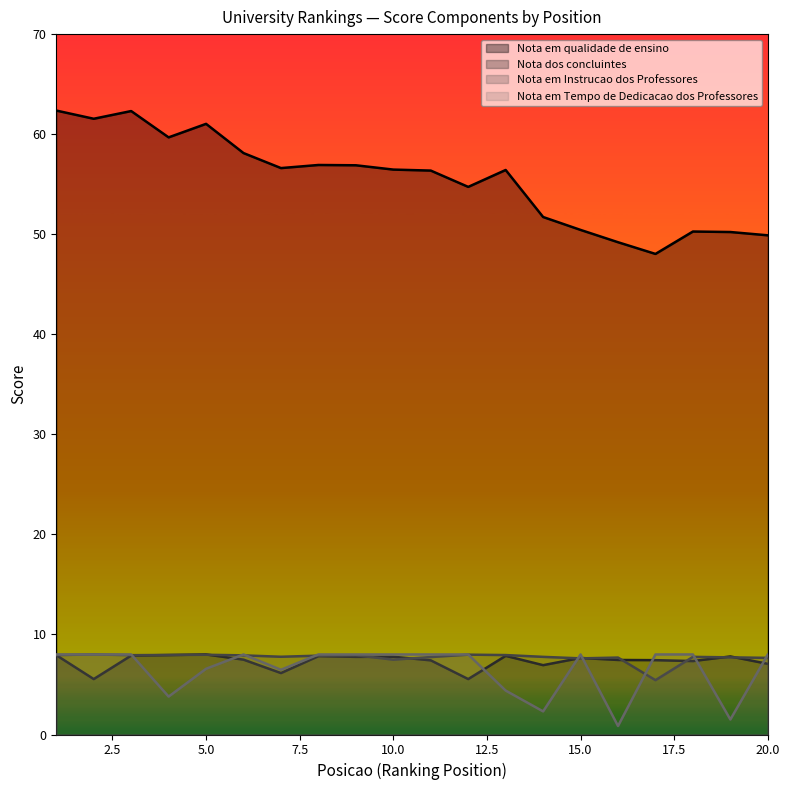

How many interior local peaks does the Nota em qualidade de ensino series have?

5